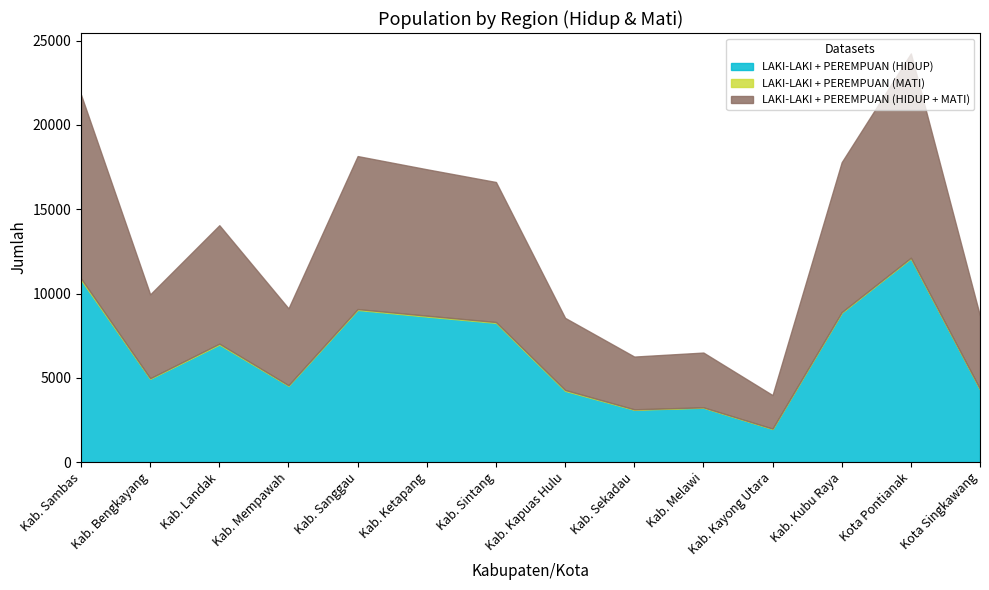

Where does the LAKI-LAKI + PEREMPUAN (HIDUP) series first go above 6968?

Kab. Sambas